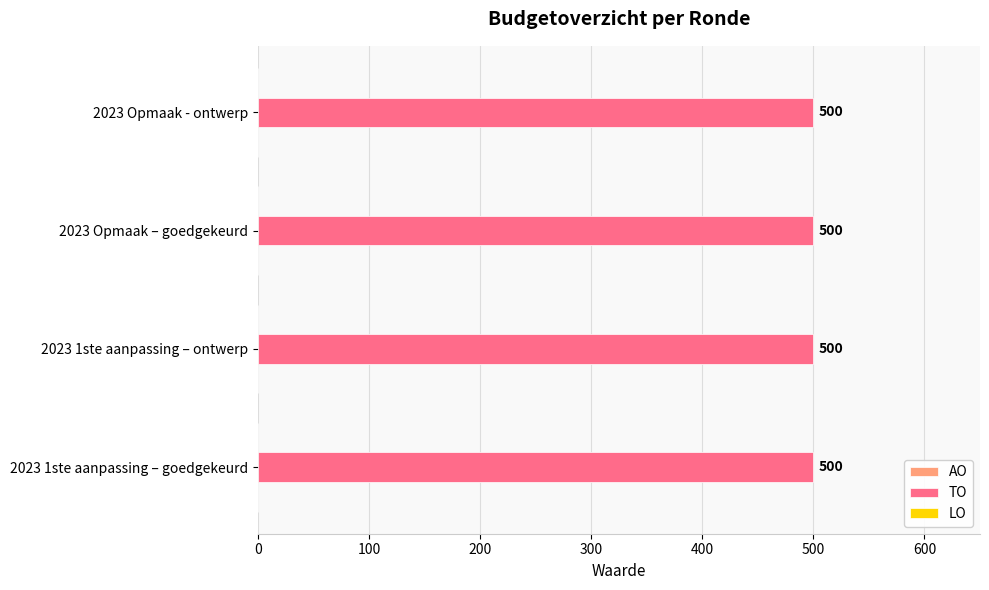

Which series has the widest spread of values?

AO